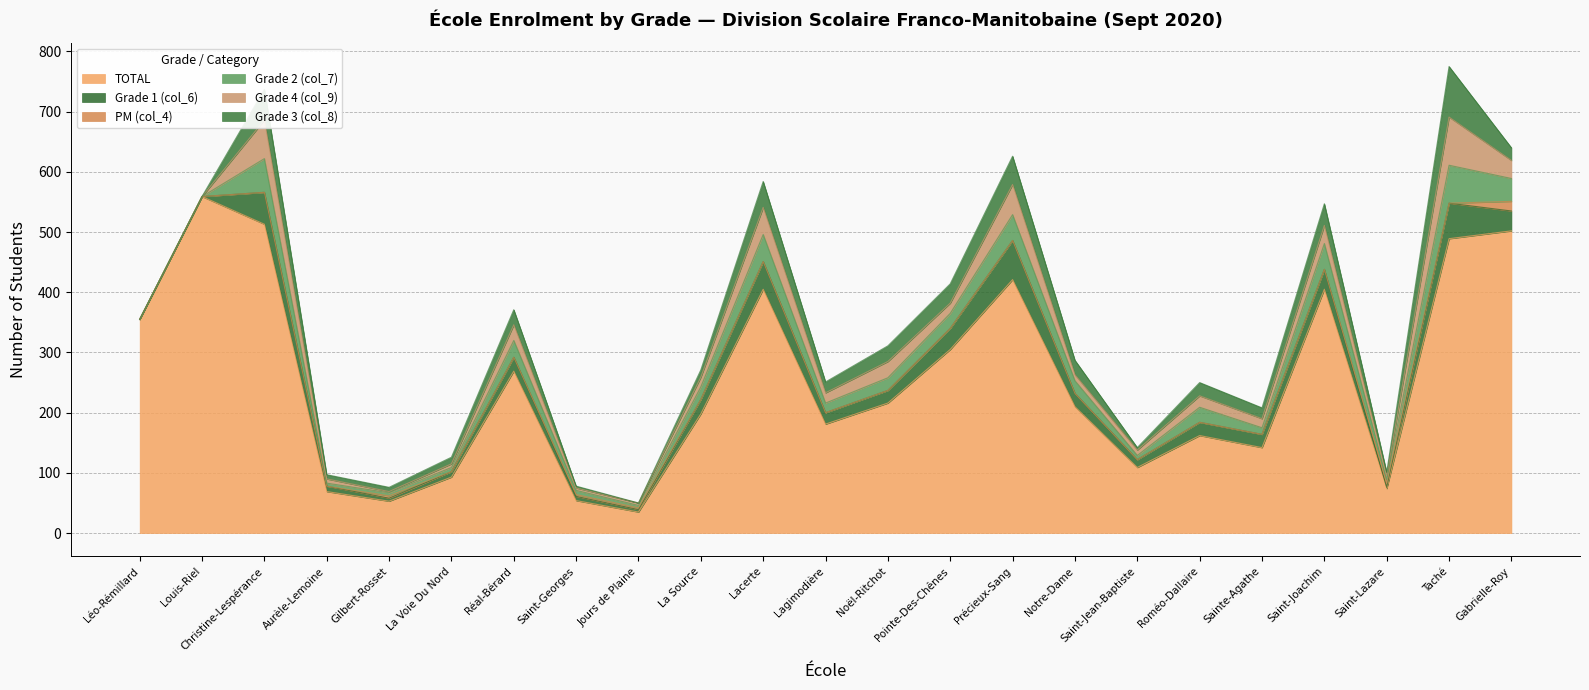

What is the total value across all series at La Voie Du Nord?

126